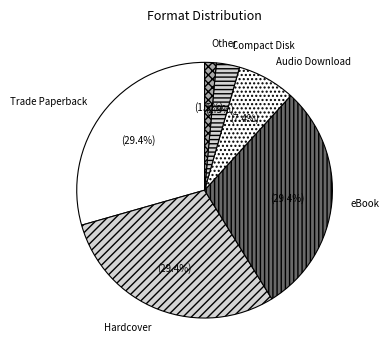

To the nearest percent, what percentage of the pie is eBook?

29%